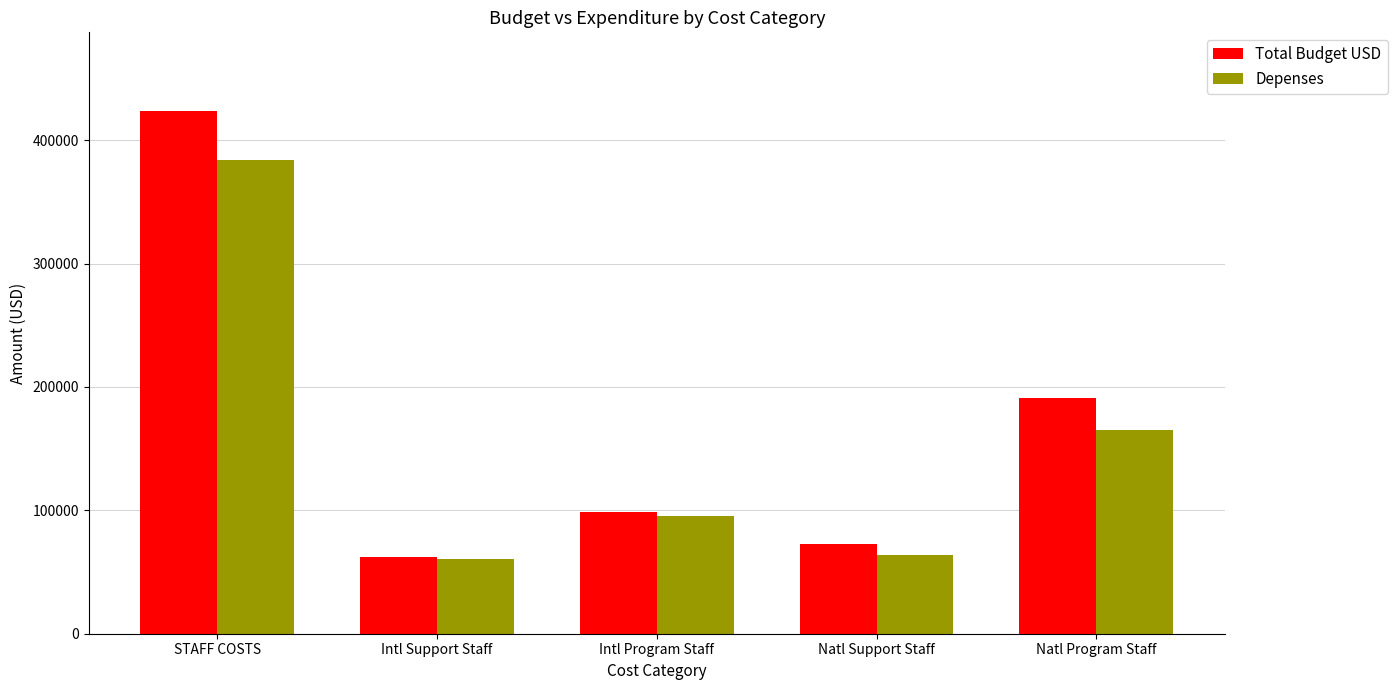

The value of Total Budget USD at STAFF COSTS is 177217.1. True or false?

False